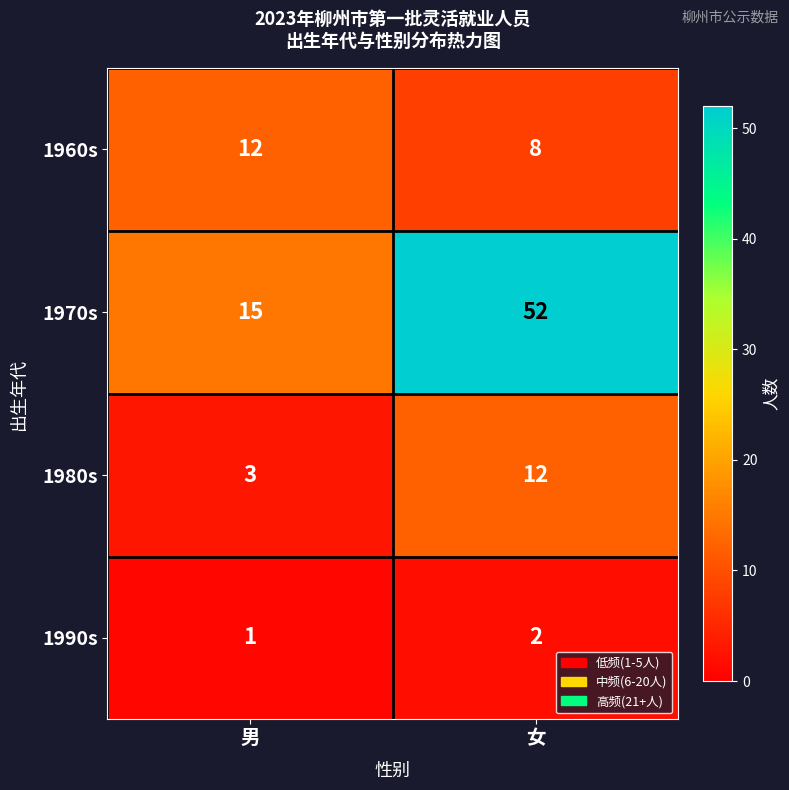

Which series changed the most between 男 and 女?

1970s